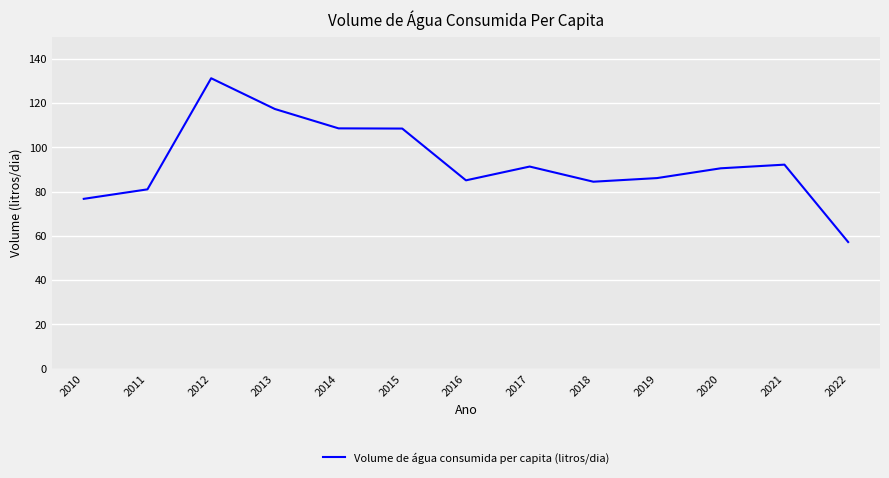

Read the value at 2022.

57.2